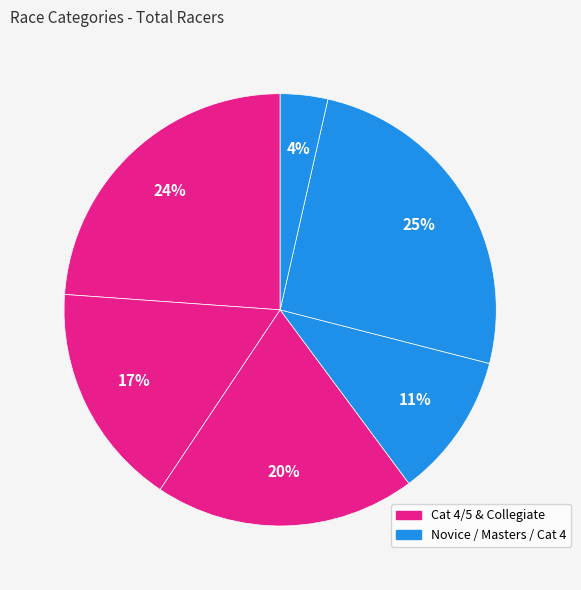

How many segments does this pie chart have?

6